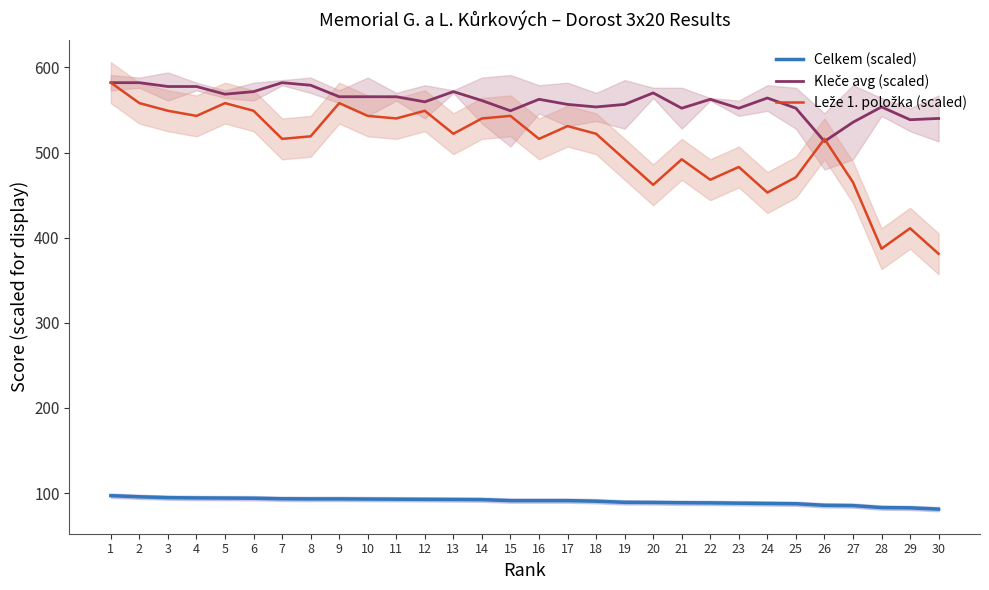

What is the sum of all Leže 1. položka (scaled) values?

15219.0